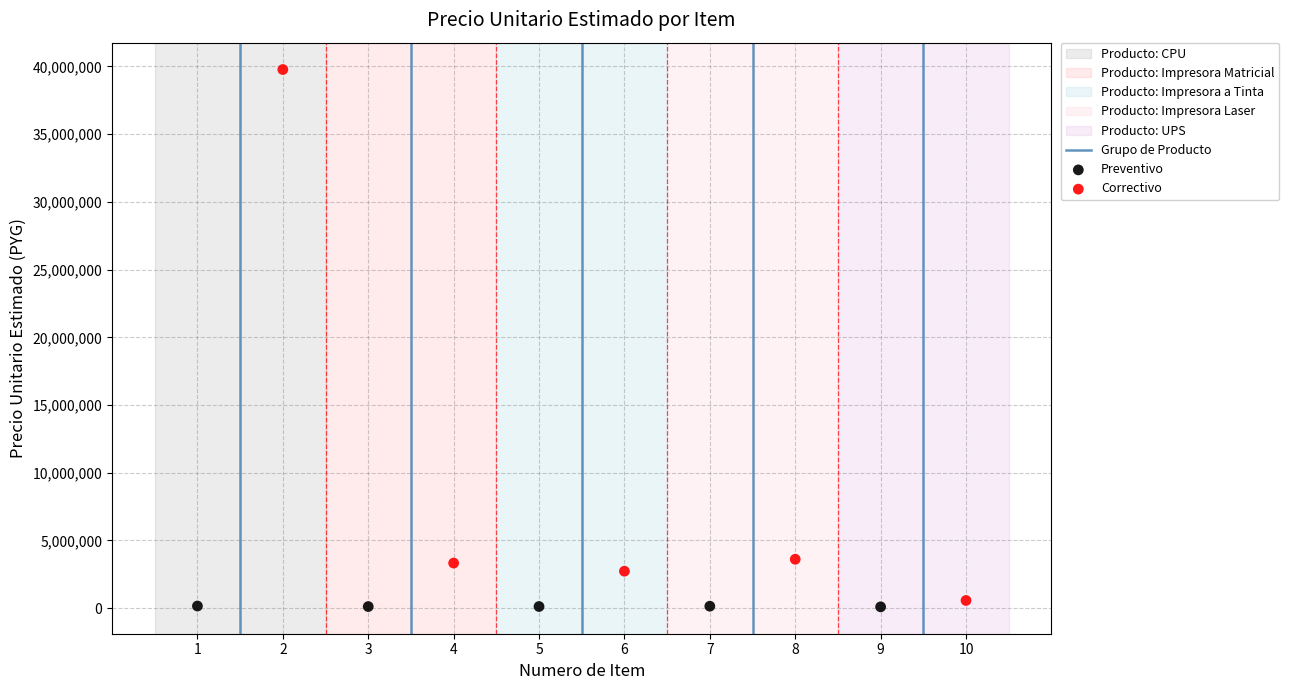

Which series has the widest spread of Y values?

Correctivo